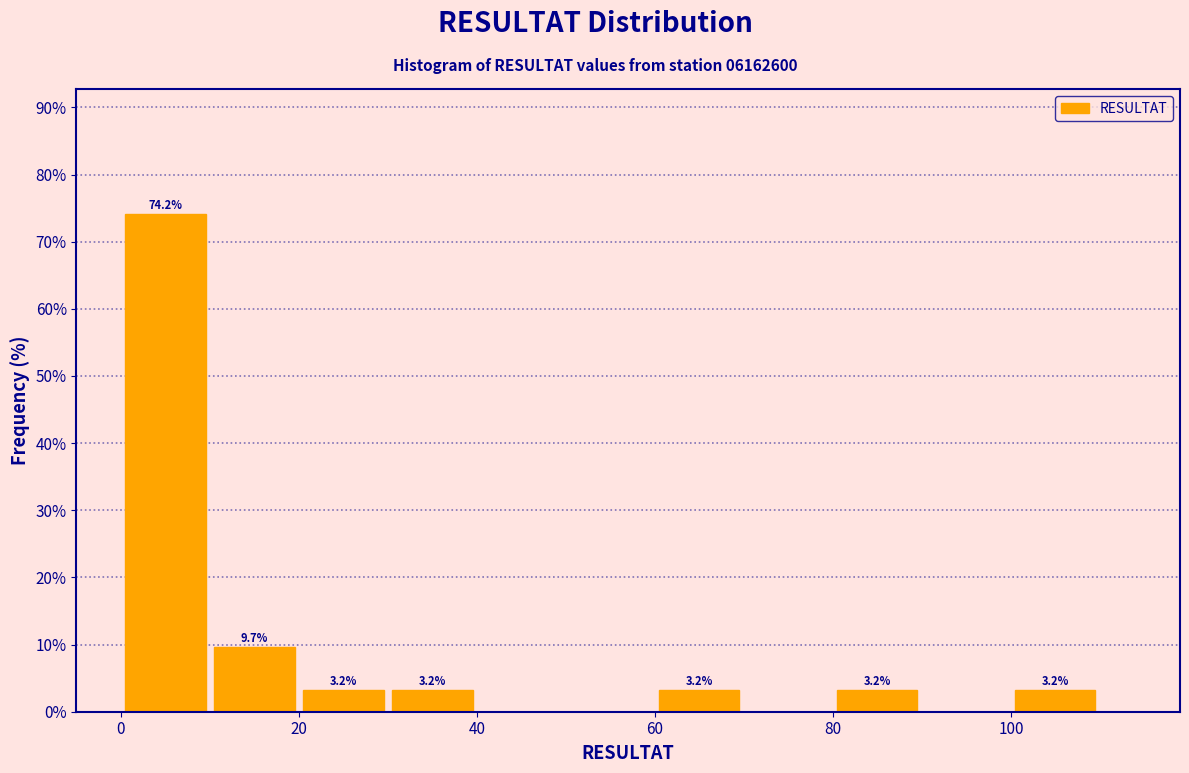

Which range on the x-axis has the tallest bar?

0 to 10